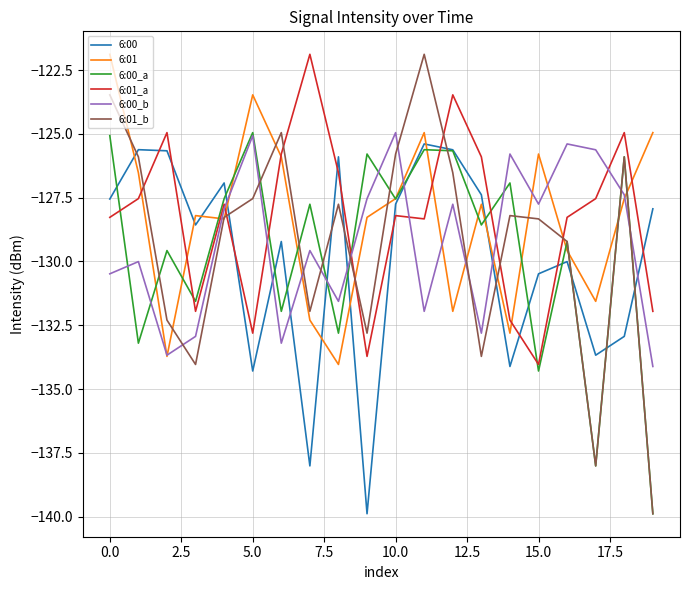

True or false: 6:00_a and 6:01_b cross at least once.

True